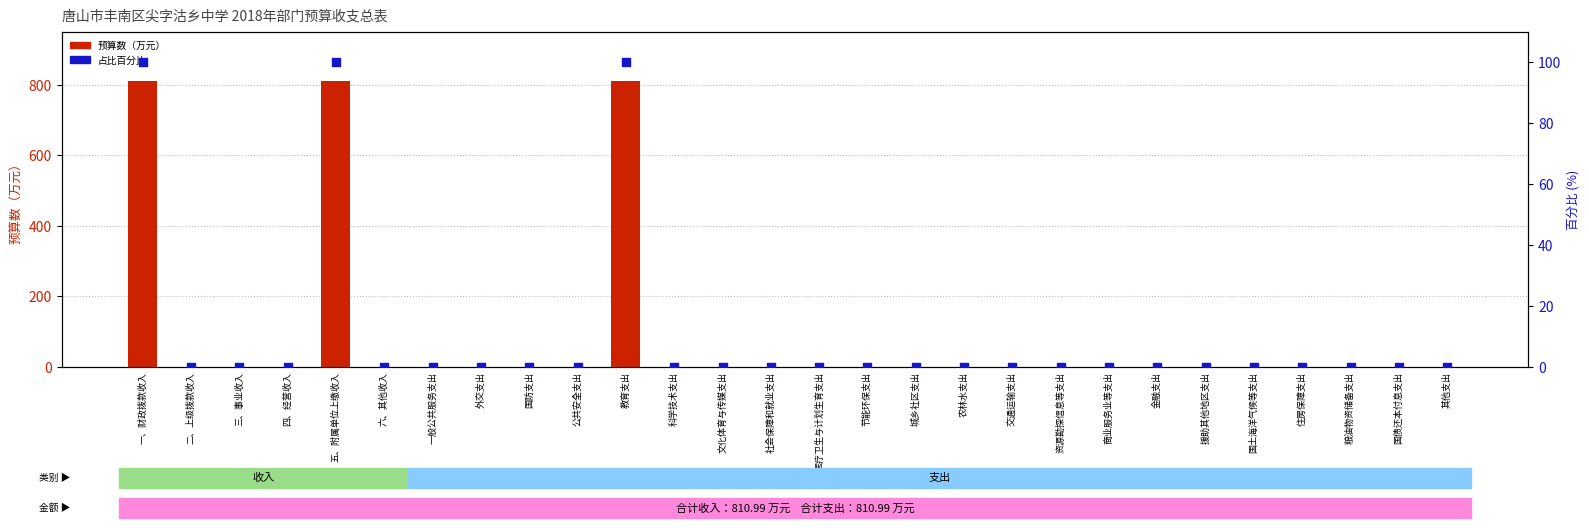

Which series contains the lowest Y value?

预算数（万元）